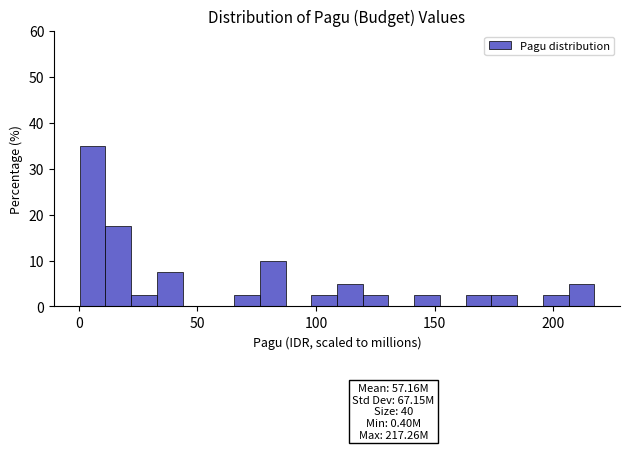

Read against the x-axis, roughly where is the centre of the tallest bar?

5